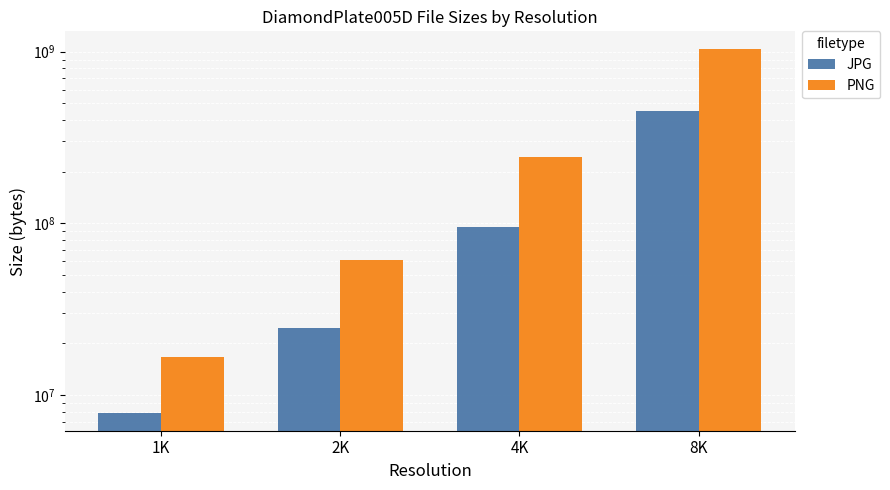

How many values in the JPG series are below 94956678?

2